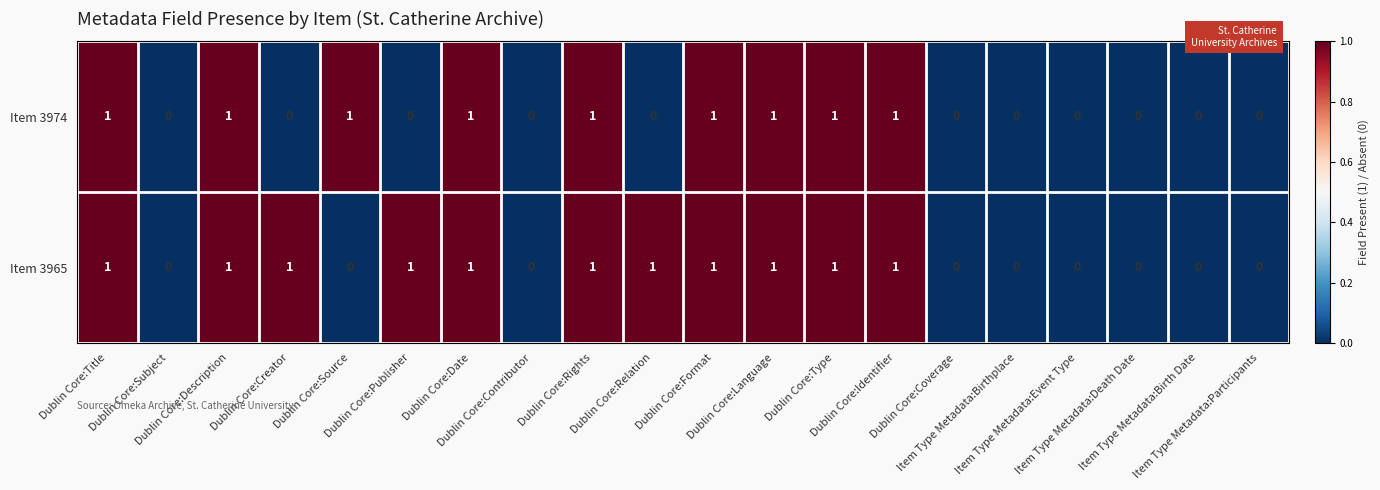

Which series has the largest total across all categories?

Item 3965